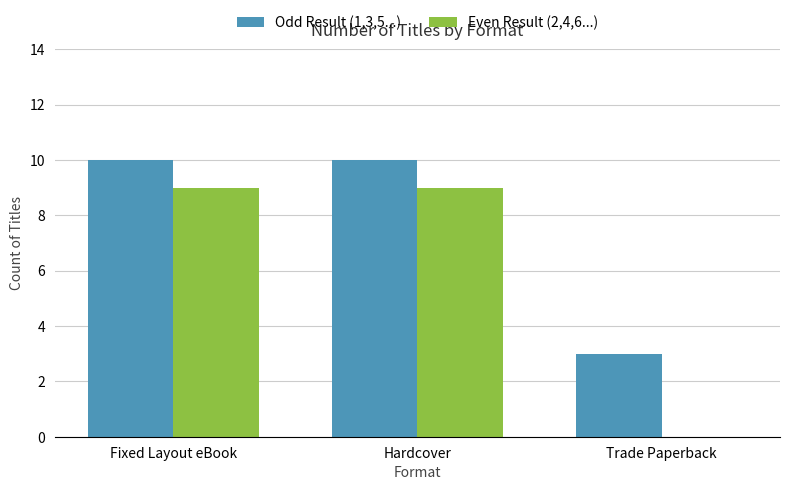

At which label is Even Result (2,4,6...) closest to 4?

Trade Paperback